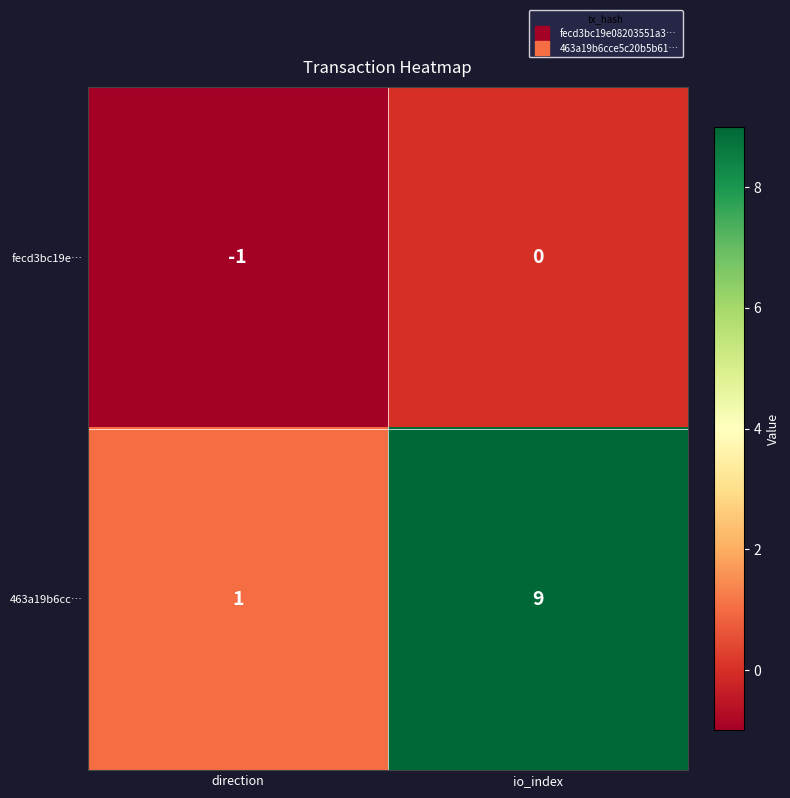

Reading left to right, what are all the values shown in this chart?

fecd3bc19e…: direction=-1	io_index=0
463a19b6cc…: direction=1	io_index=9